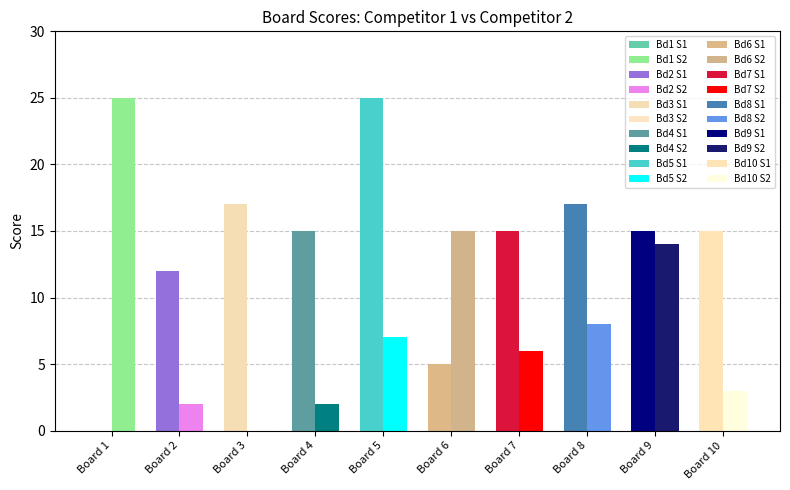

Reading right to left, transcribe all the data shown in this chart.

Score 1: 15	15	17	15	5	25	15	17	12	0
Score 2: 3	14	8	6	15	7	2	0	2	25